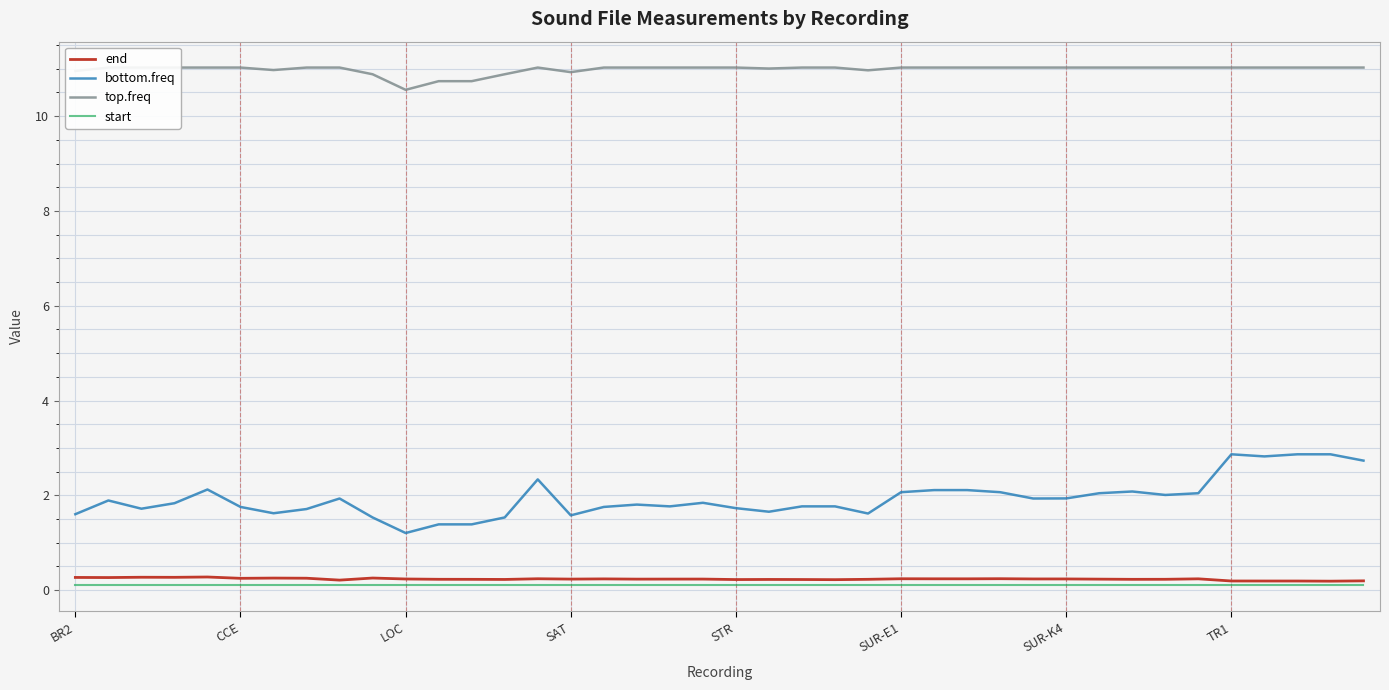

Reading left to right, list all the values displayed in this chart.

end: 0.3	0.3	0.3	0.3	0.3	0.2	0.3	0.3	0.2	0.3	0.2	0.2	0.2	0.2	0.2	0.2	0.2	0.2	0.2	0.2	0.2	0.2	0.2	0.2	0.2	0.2	0.2	0.2	0.2	0.2	0.2	0.2	0.2	0.2	0.2	0.2	0.2	0.2	0.2	0.2
bottom.freq: 1.6	1.9	1.7	1.8	2.1	1.8	1.6	1.7	1.9	1.5	1.2	1.4	1.4	1.5	2.3	1.6	1.8	1.8	1.8	1.8	1.7	1.7	1.8	1.8	1.6	2.1	2.1	2.1	2.1	1.9	1.9	2.0	2.1	2.0	2.0	2.9	2.8	2.9	2.9	2.7
top.freq: 11.0	11.0	11.0	11.0	11.0	11.0	11.0	11.0	11.0	10.9	10.6	10.7	10.7	10.9	11.0	10.9	11.0	11.0	11.0	11.0	11.0	11.0	11.0	11.0	11.0	11.0	11.0	11.0	11.0	11.0	11.0	11.0	11.0	11.0	11.0	11.0	11.0	11.0	11.0	11.0
start: 0.1	0.1	0.1	0.1	0.1	0.1	0.1	0.1	0.1	0.1	0.1	0.1	0.1	0.1	0.1	0.1	0.1	0.1	0.1	0.1	0.1	0.1	0.1	0.1	0.1	0.1	0.1	0.1	0.1	0.1	0.1	0.1	0.1	0.1	0.1	0.1	0.1	0.1	0.1	0.1